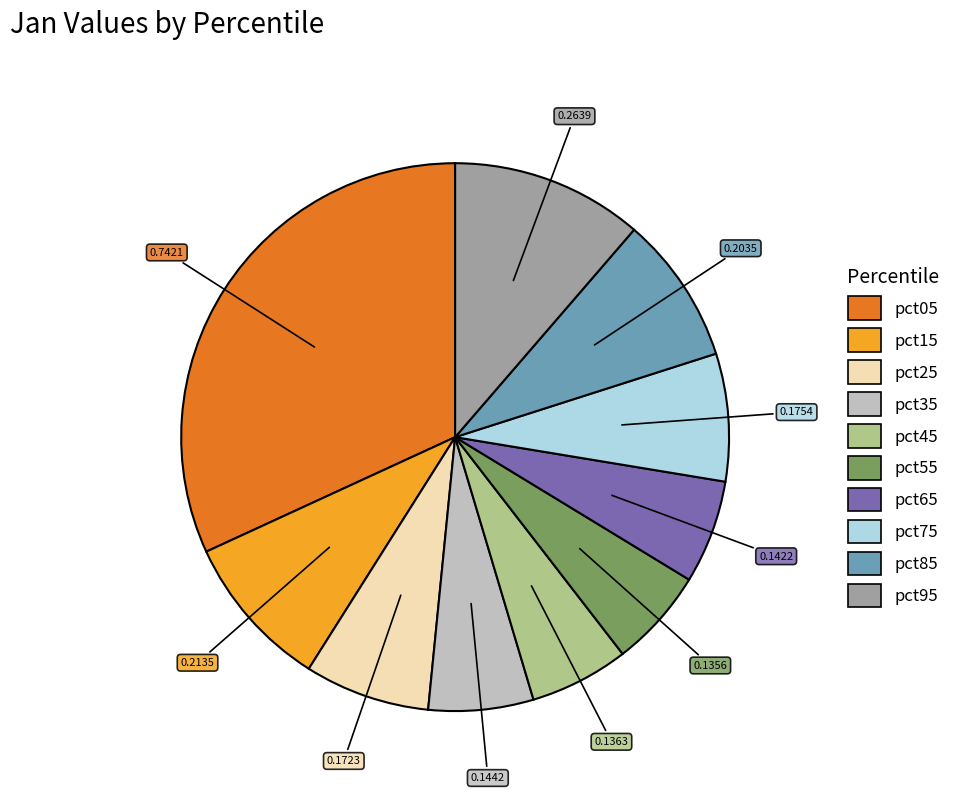

Which has a higher value, pct55 or pct75?

pct75